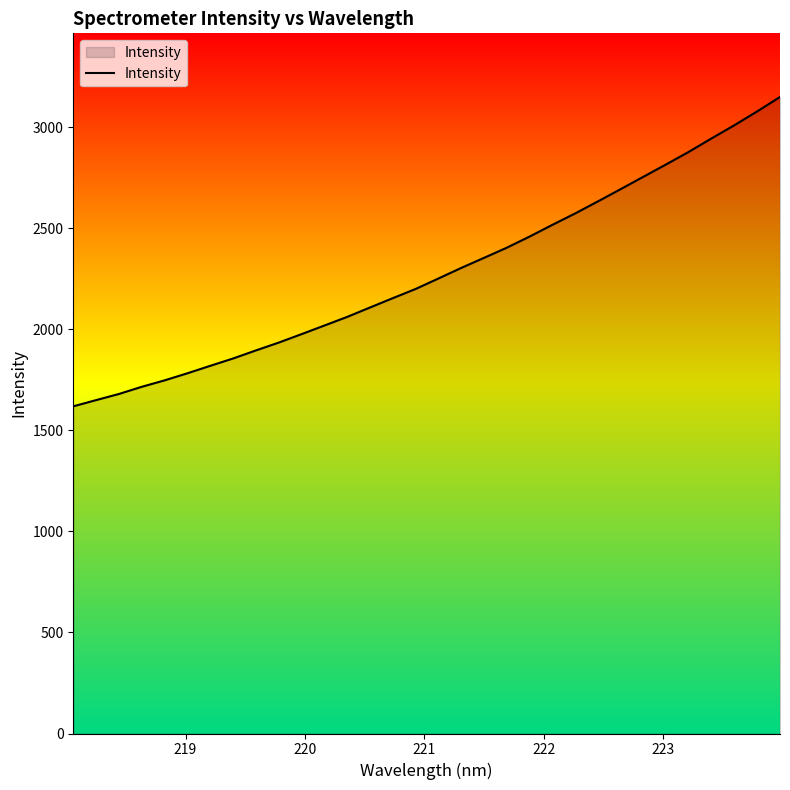

True or false: the data has more than 2 interior local peaks.

False